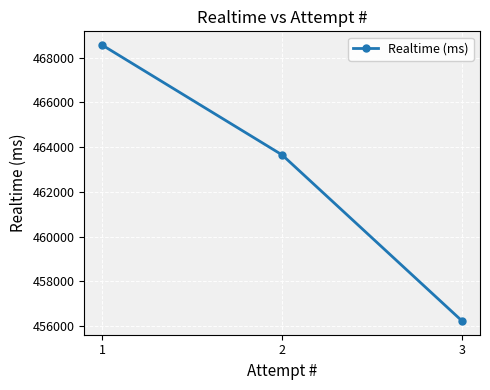

Reading right to left, transcribe all the data shown in this chart.

3=456231	2=463651	1=468559